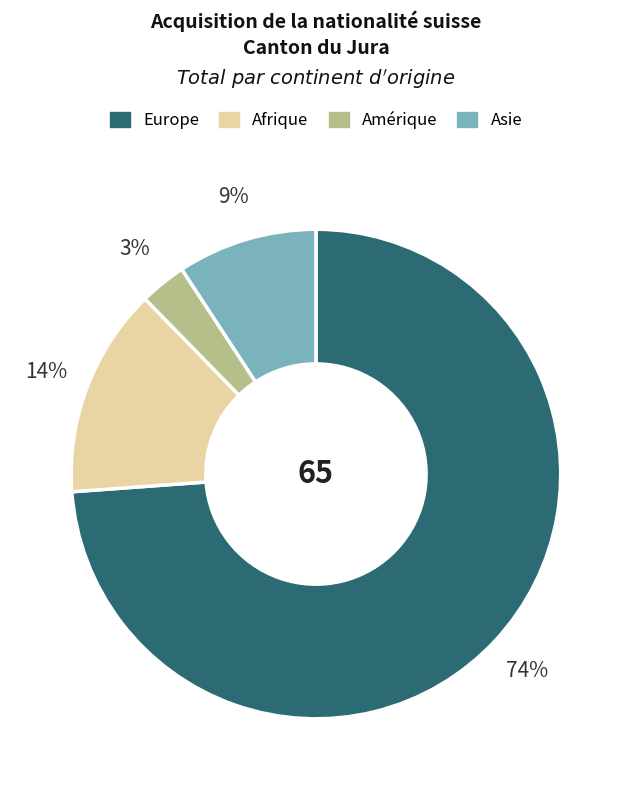

To the nearest percent, what portion does Amérique represent?

3%